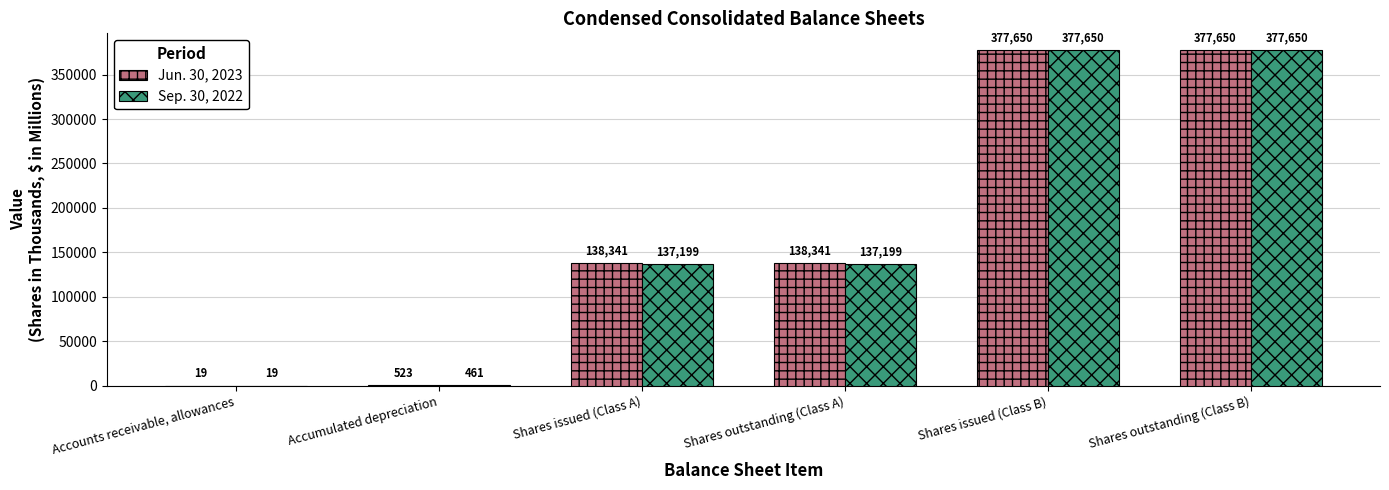

The Sep. 30, 2022 series shows 34973 at Shares issued (Class A). True or false?

False